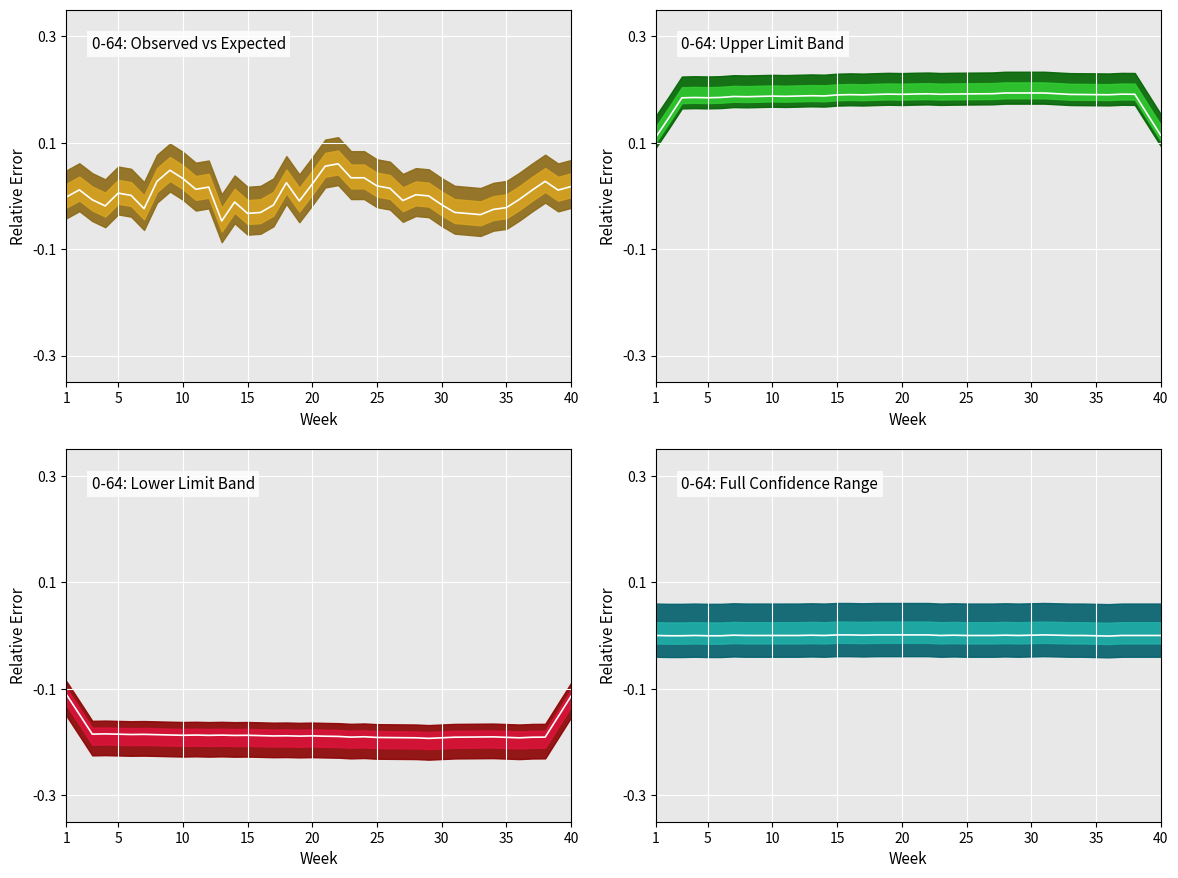

The chart shows a value of 0.0 at 15. True or false?

True